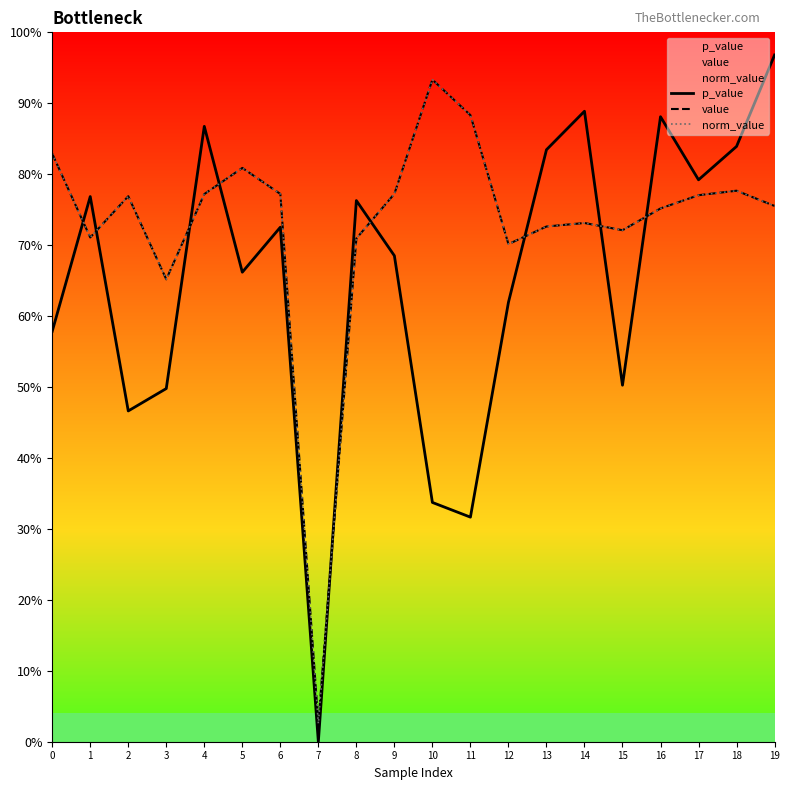

What are all the series names shown in the legend?

p_value, value, norm_value